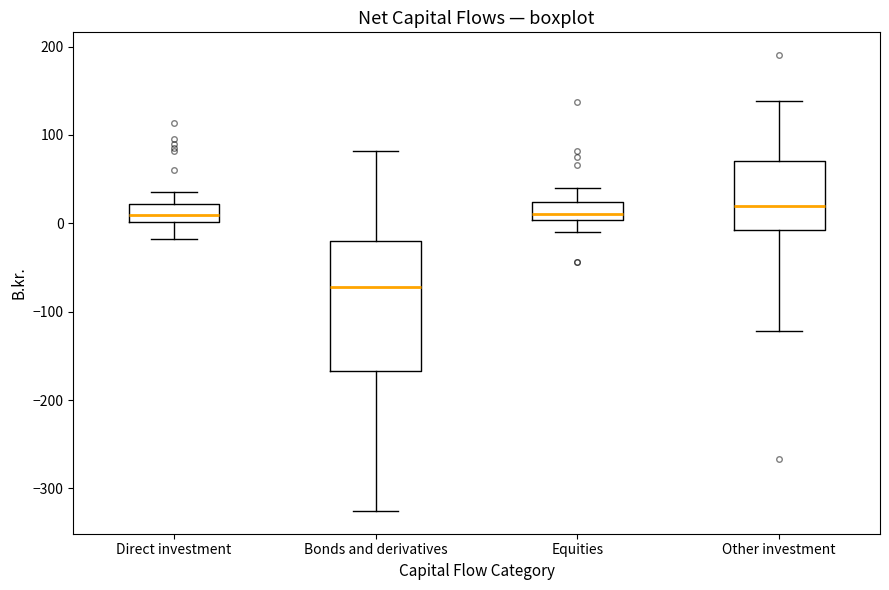

Reading left to right, transcribe this box plot: for each box, give where its median line is, the range the box spans, and where its two whiskers end, as read against the y-axis. The values are not printed on the chart, so give them approximately, as read against the axis.

Direct investment: median 10, box 0 to 20, whiskers -20 to 40
Bonds and derivatives: median -70, box -170 to -20, whiskers -330 to 80
Equities: median 10, box 0 to 20, whiskers -10 to 40
Other investment: median 20, box -10 to 70, whiskers -120 to 140